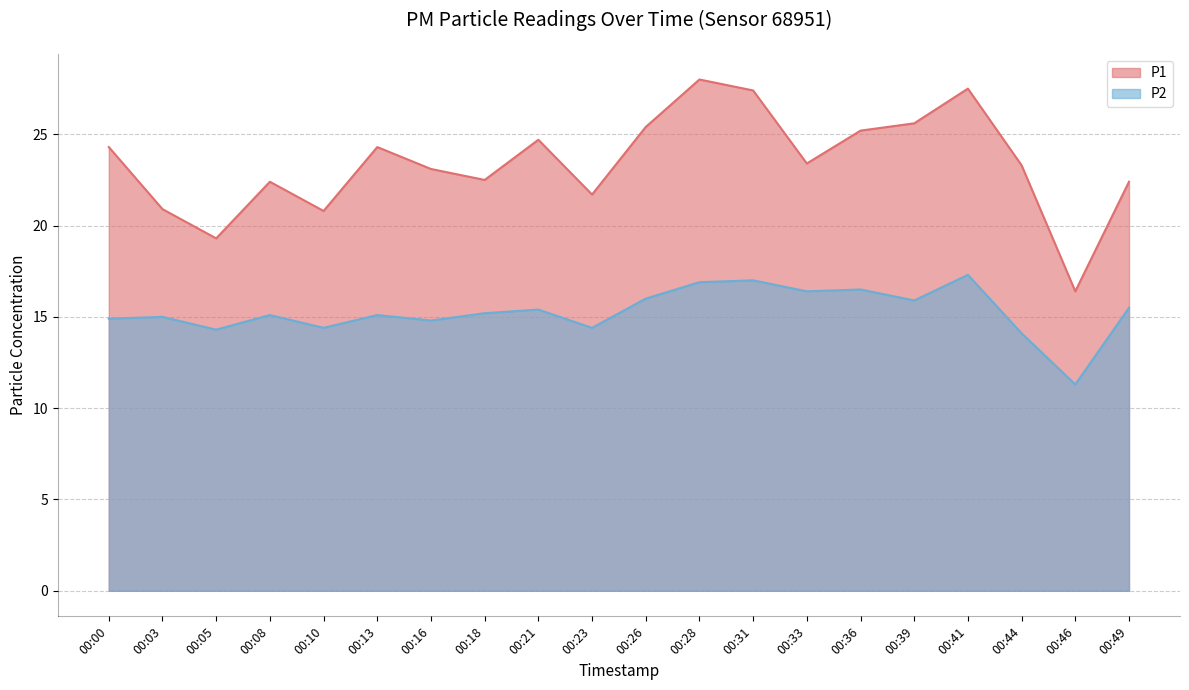

Reading right to left, what are all the values shown in this chart?

P1: 00:49=22.4	00:46=16.4	00:44=23.3	00:41=27.5	00:39=25.6	00:36=25.2	00:33=23.4	00:31=27.4	00:28=28.0	00:26=25.4	00:23=21.7	00:21=24.7	00:18=22.5	00:16=23.1	00:13=24.3	00:10=20.8	00:08=22.4	00:05=19.3	00:03=20.9	00:00=24.3
P2: 00:49=15.5	00:46=11.3	00:44=14.1	00:41=17.3	00:39=15.9	00:36=16.5	00:33=16.4	00:31=17.0	00:28=16.9	00:26=16.0	00:23=14.4	00:21=15.4	00:18=15.2	00:16=14.8	00:13=15.1	00:10=14.4	00:08=15.1	00:05=14.3	00:03=15.0	00:00=14.9